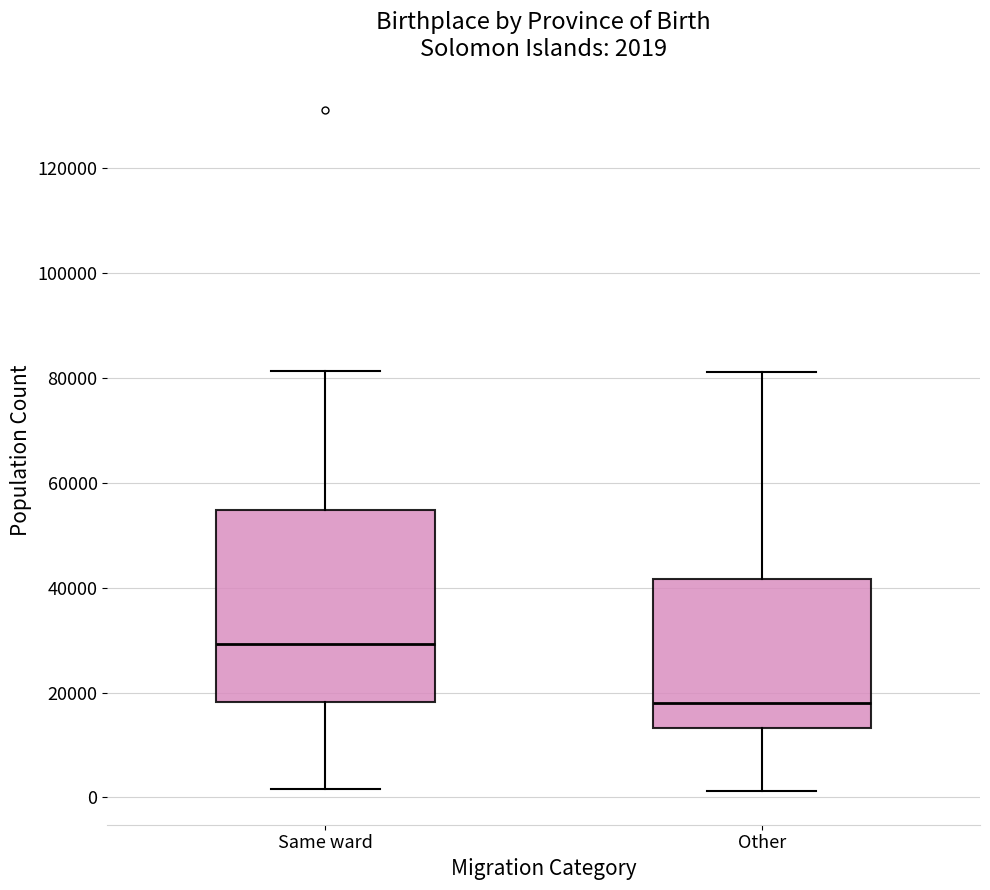

Which box is the tallest, from its lower edge to its upper edge?

Same ward